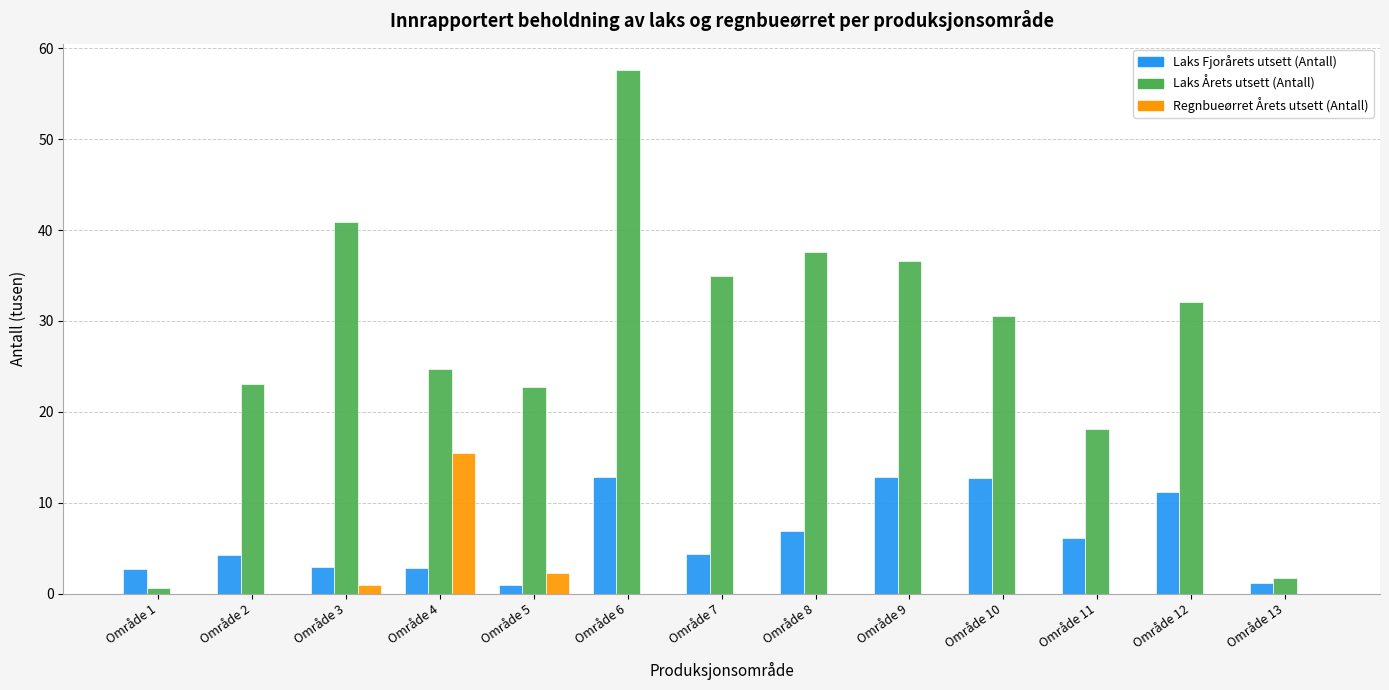

Which series has the largest total across all categories?

Laks Årets utsett (Antall)